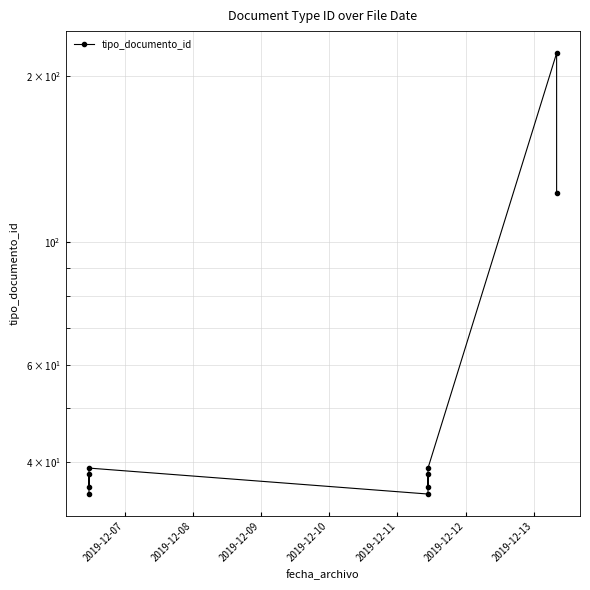

Does the chart display data point markers on the line(s)?

Yes